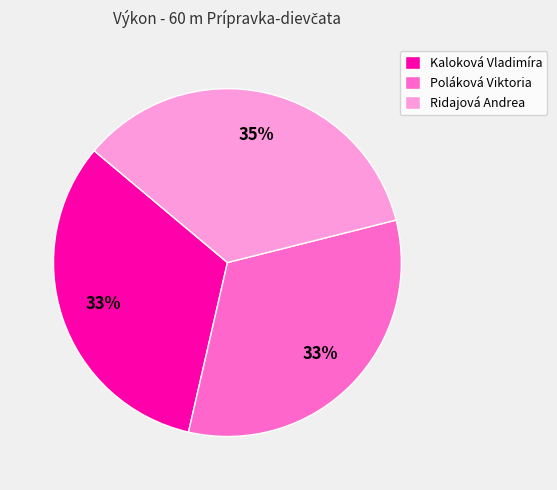

How many slices are in this pie chart?

3